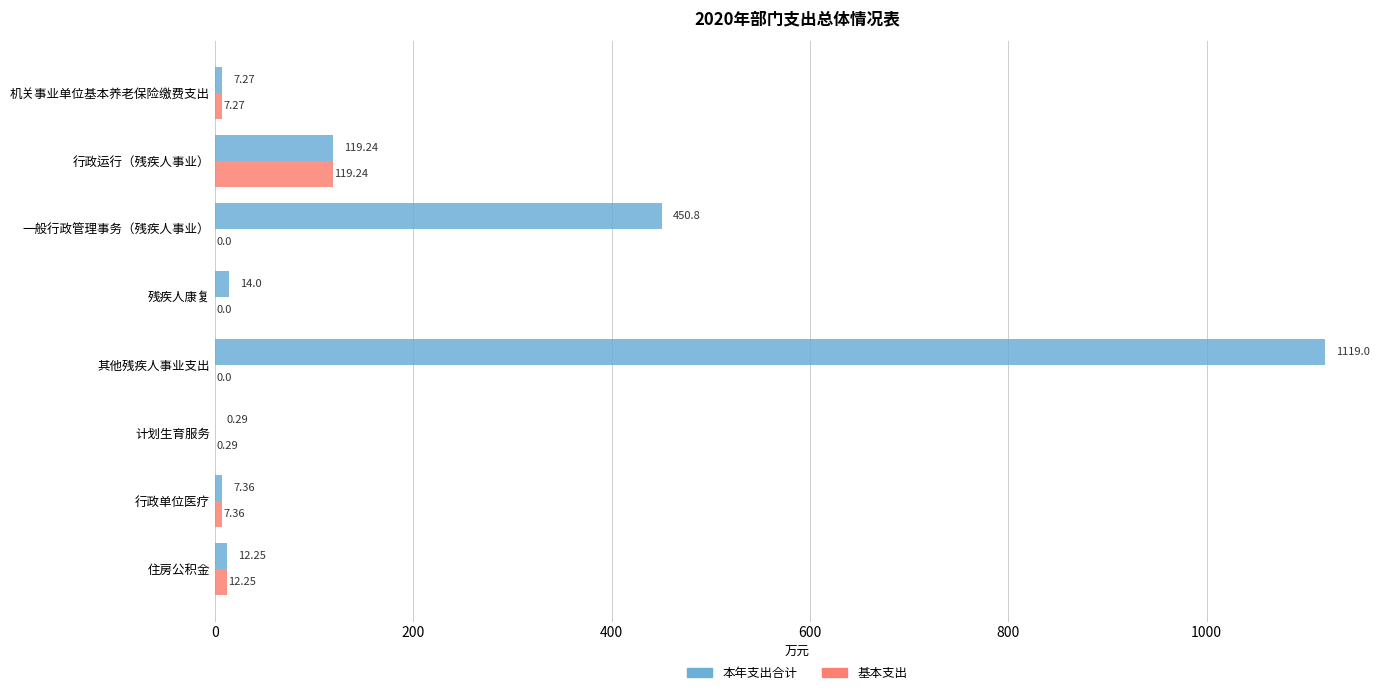

At which category does the chart reach its peak across all series?

其他残疾人事业支出